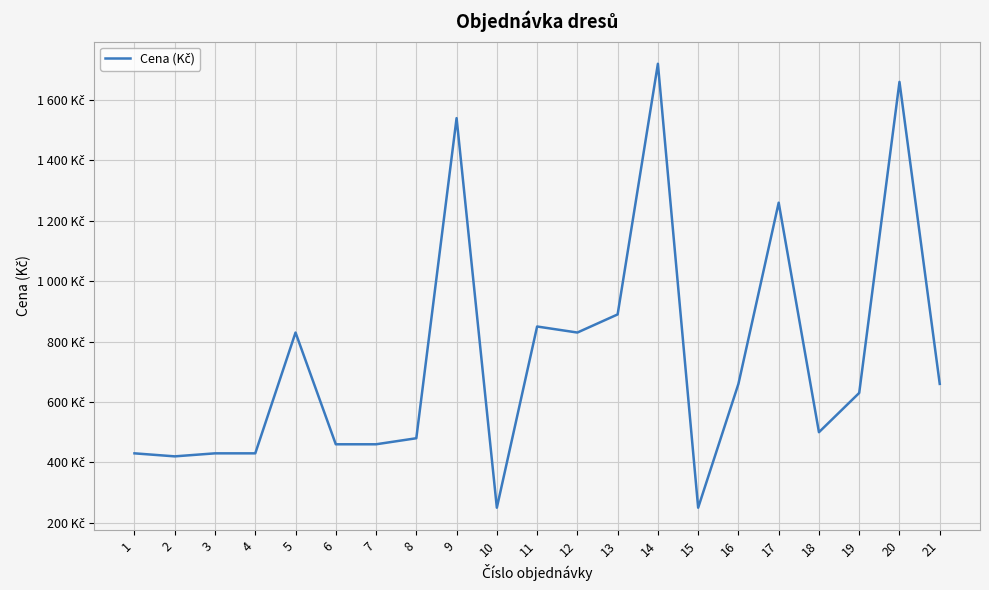

Rank the categories by value from highest to lowest.

14, 20, 9, 17, 13, 11, 5, 12, 16, 21, 19, 18, 8, 6, 7, 1, 3, 4, 2, 10, 15